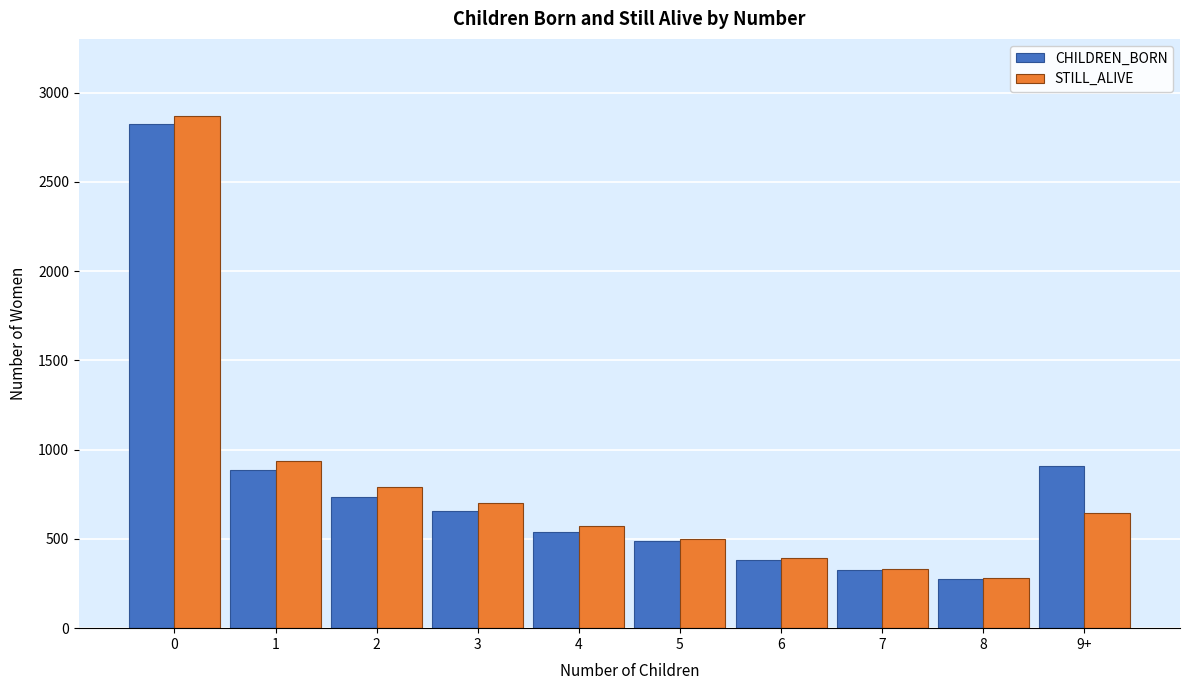

Reading left to right, extract all data points from this chart.

CHILDREN_BORN: 2823	887	732	658	540	489	382	328	273	906
STILL_ALIVE: 2870	936	789	702	574	497	395	333	282	645